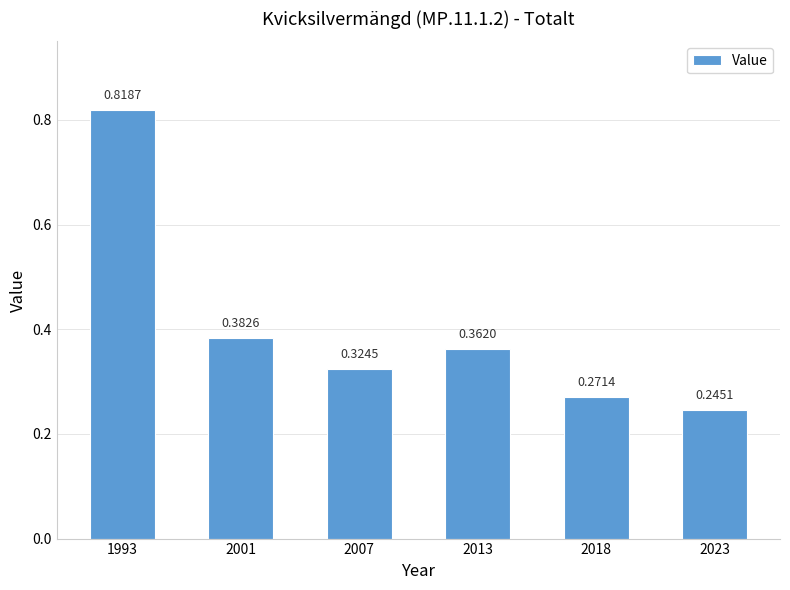

Between 2007 and 2001, which is larger?

2001